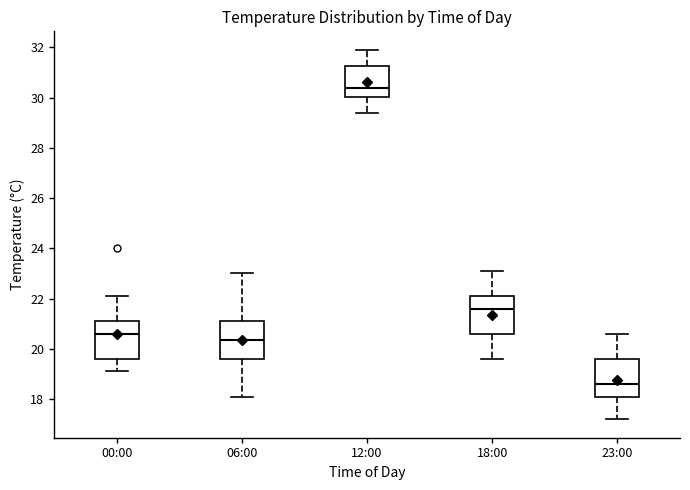

Reading left to right, read every box against the y-axis: the position of its median line, the range the box covers, and the ends of its whiskers. The values are not printed on the chart, so give them approximately, as read against the axis.

00:00: median 20.6, box 19.6 to 21.2, whiskers 19.2 to 22.2
06:00: median 20.4, box 19.6 to 21.2, whiskers 18.2 to 23.0
12:00: median 30.4, box 30.0 to 31.2, whiskers 29.4 to 32.0
18:00: median 21.6, box 20.6 to 22.2, whiskers 19.6 to 23.2
23:00: median 18.6, box 18.2 to 19.6, whiskers 17.2 to 20.6